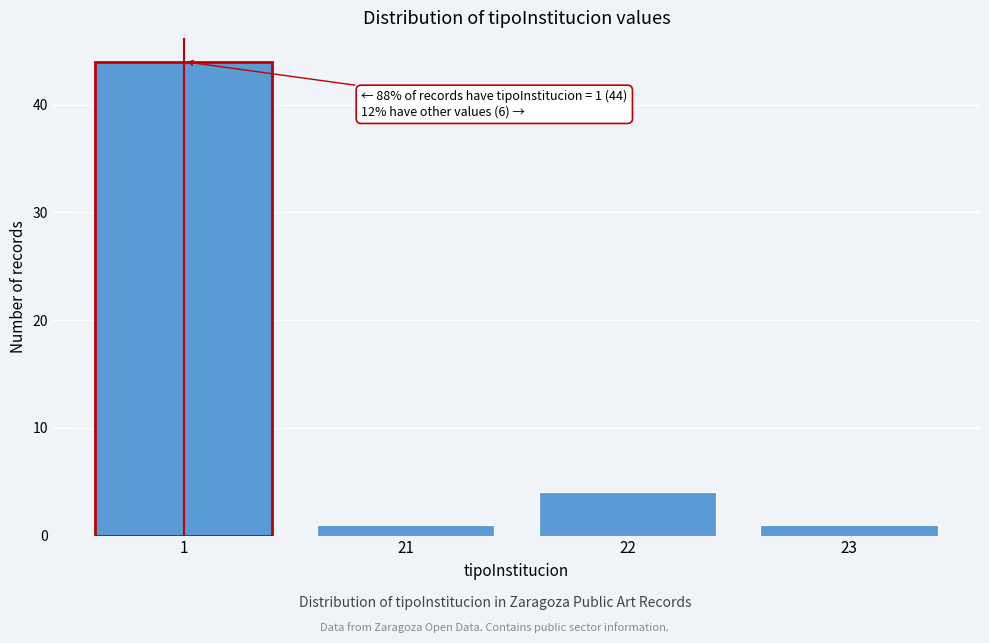

Reading right to left, what are all the values shown in this chart?

1	4	1	44